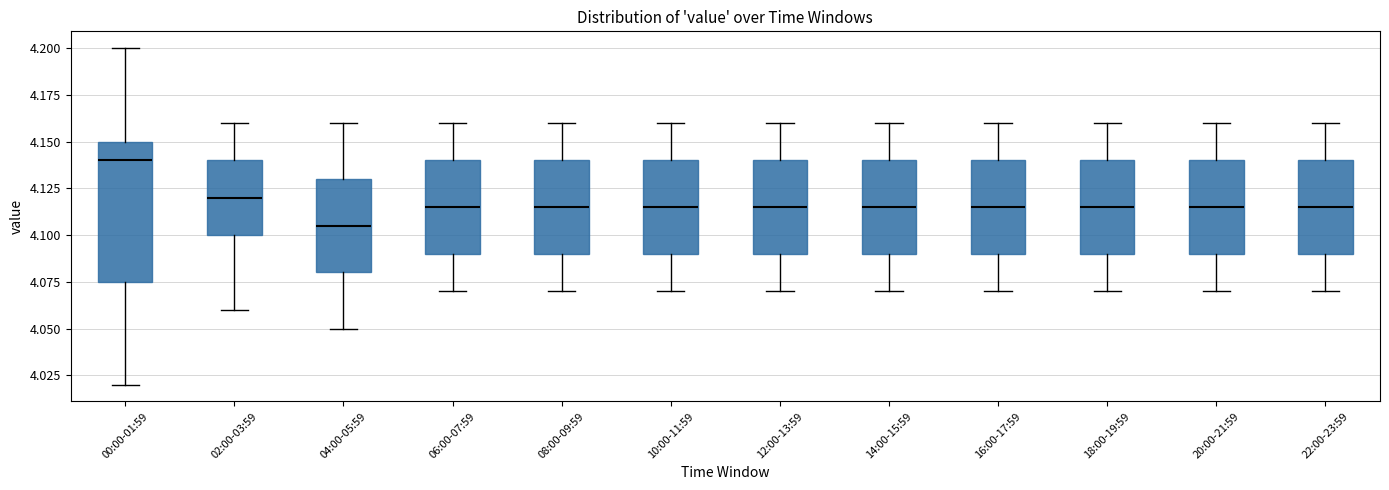

Which box has the highest median line?

00:00-01:59